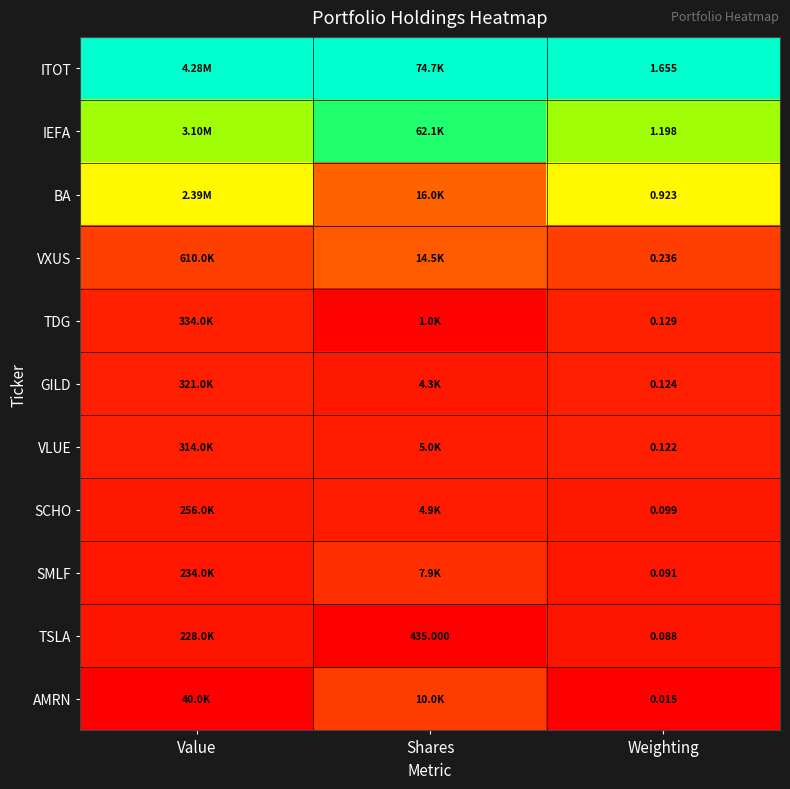

At how many categories does at least one series exceed 0?

3